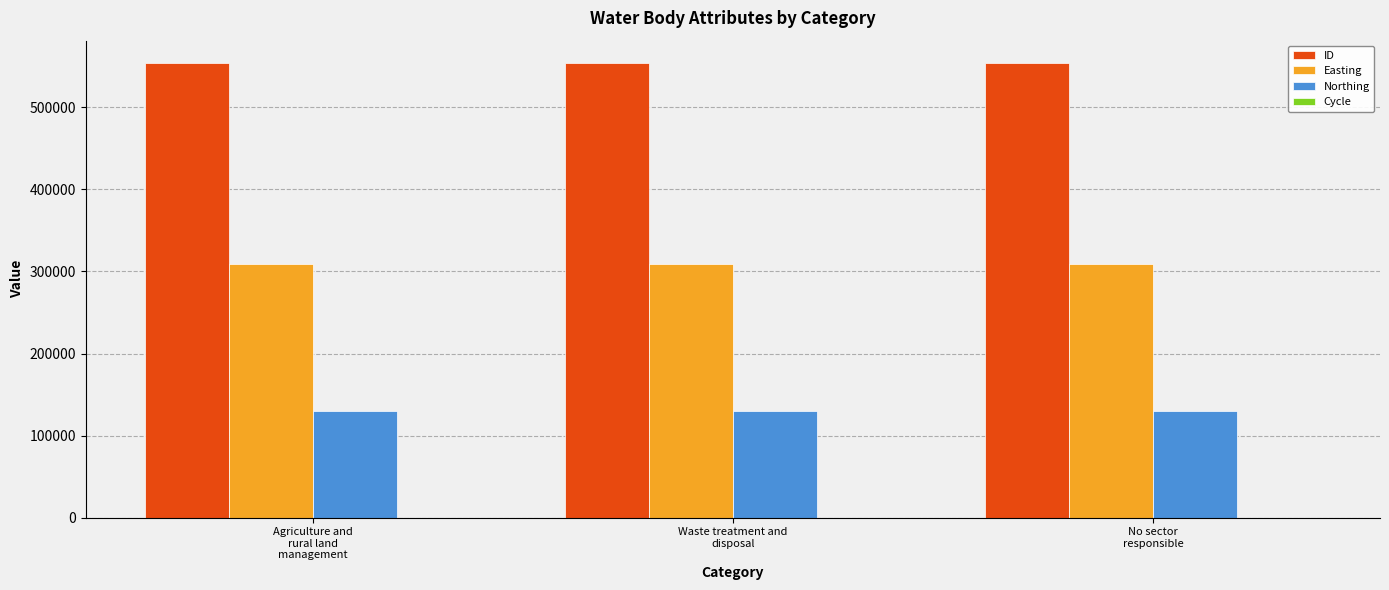

What is the maximum value for Northing?

129606